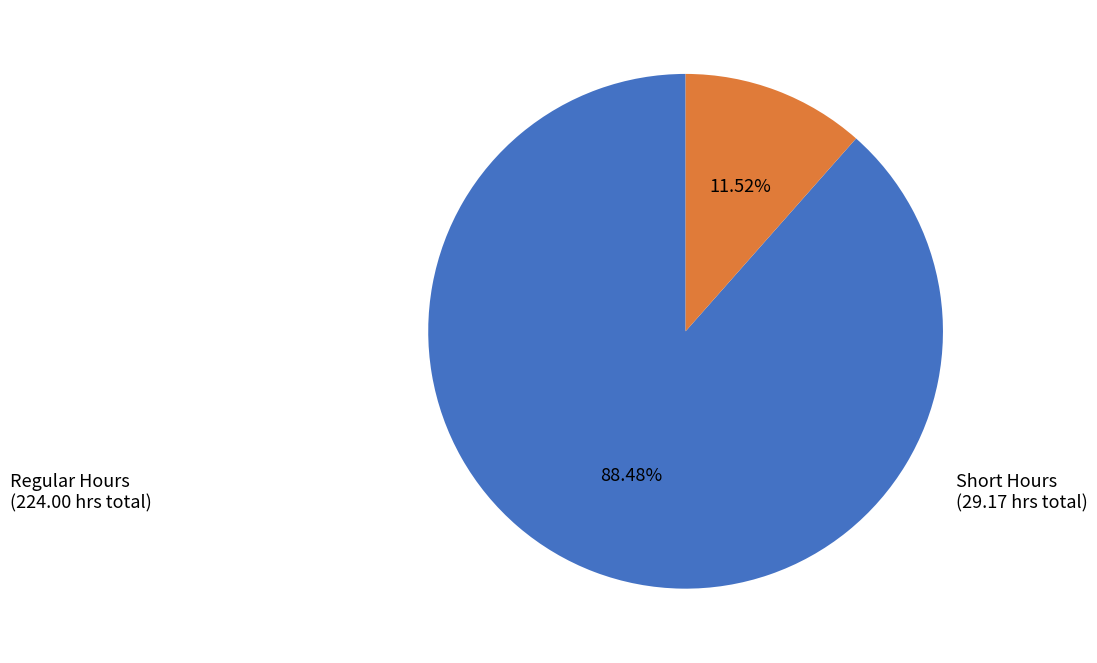

Count the number of slices in the pie.

2